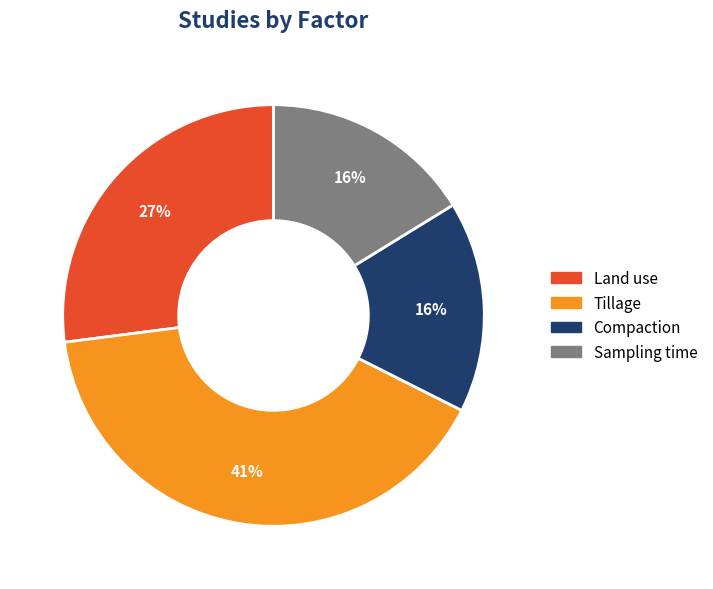

True or false: Compaction accounts for 28% of the total.

False